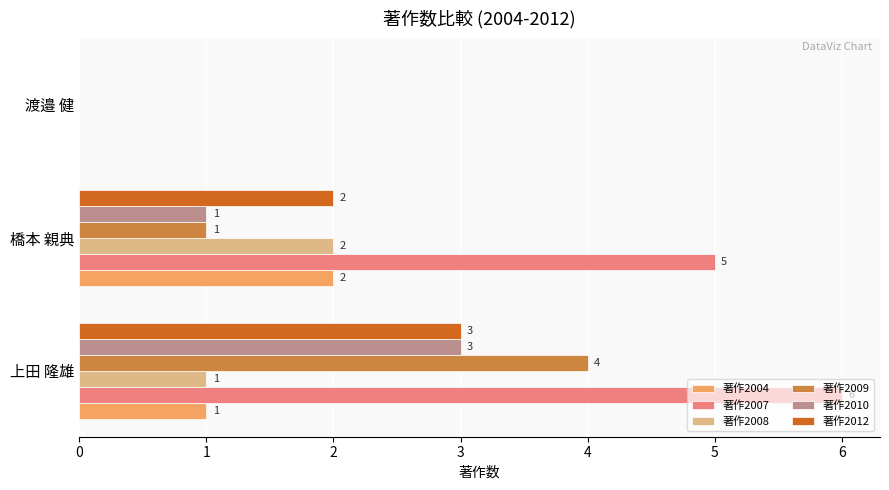

True or false: 著作2010 has a value of 1 at 橋本 親典.

True